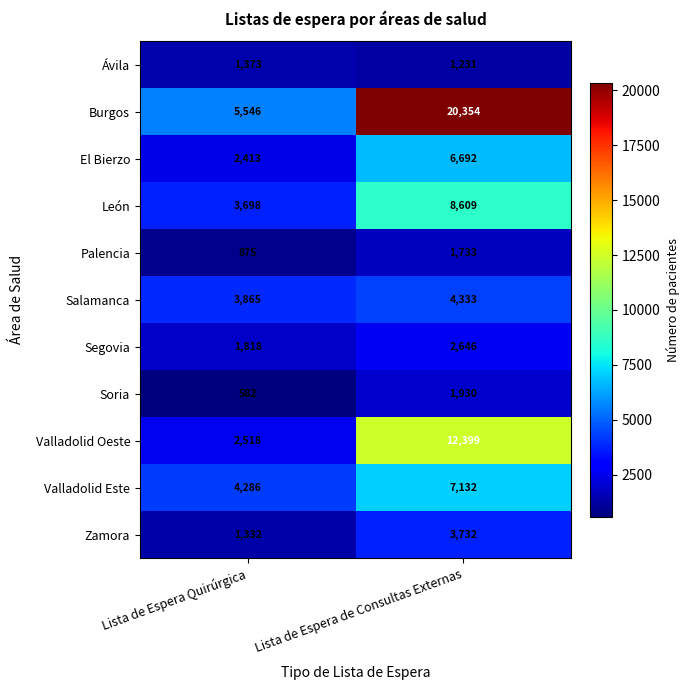

Rank the series by their maximum value, from lowest to highest.

Ávila, Palencia, Soria, Segovia, Zamora, Salamanca, El Bierzo, Valladolid Este, León, Valladolid Oeste, Burgos